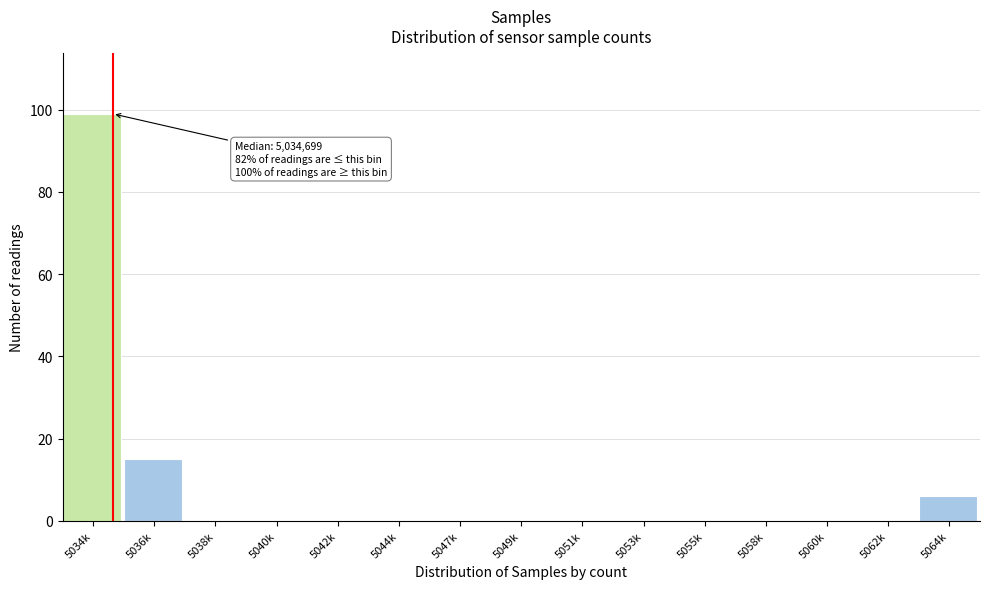

Reading left to right, transcribe all the data shown in this chart.

5034k=99	5036k=15	5038k=0	5040k=0	5042k=0	5044k=0	5047k=0	5049k=0	5051k=0	5053k=0	5055k=0	5058k=0	5060k=0	5062k=0	5064k=6